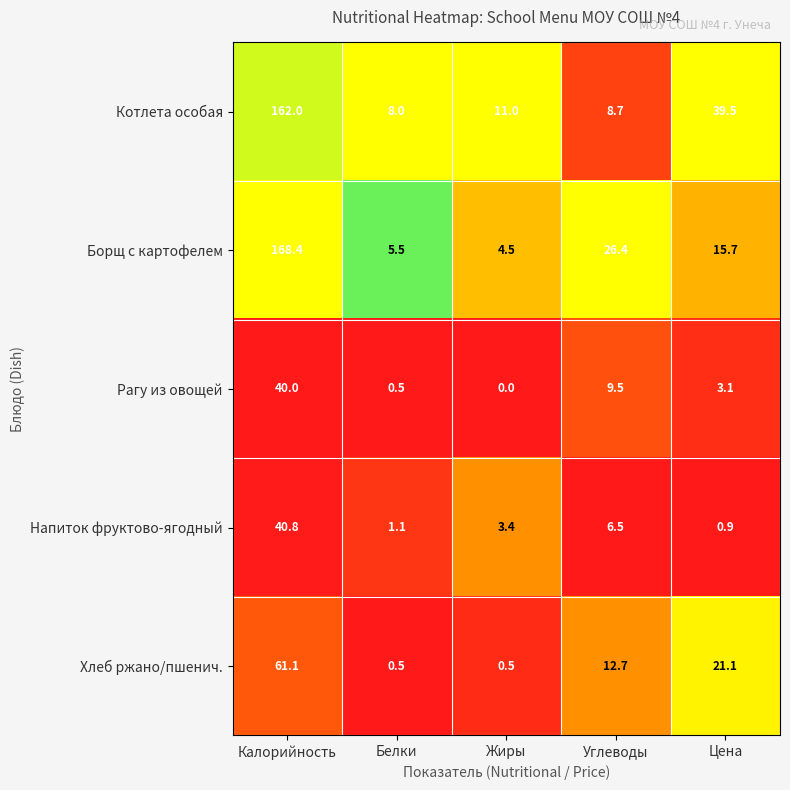

Which category has the highest value in the Напиток фруктово-ягодный series?

Калорийность